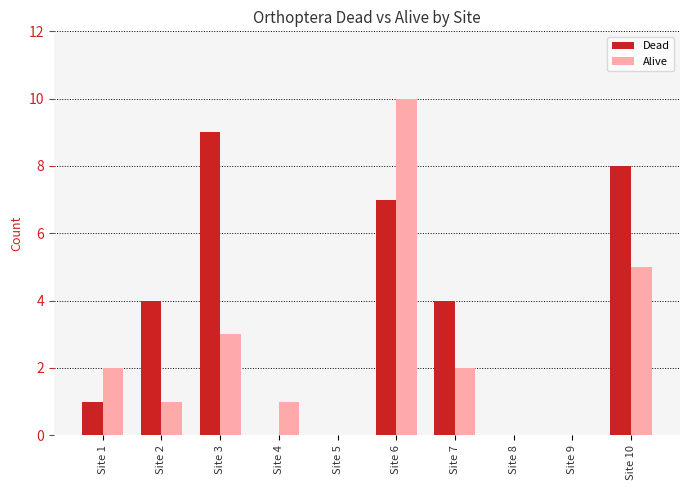

At which category is the sum across all series the highest?

Site 6